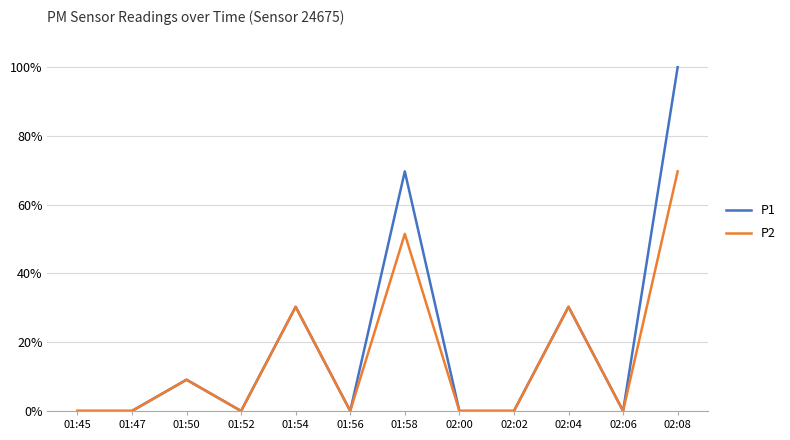

The value of P1 at 02:08 is 100.0. True or false?

True